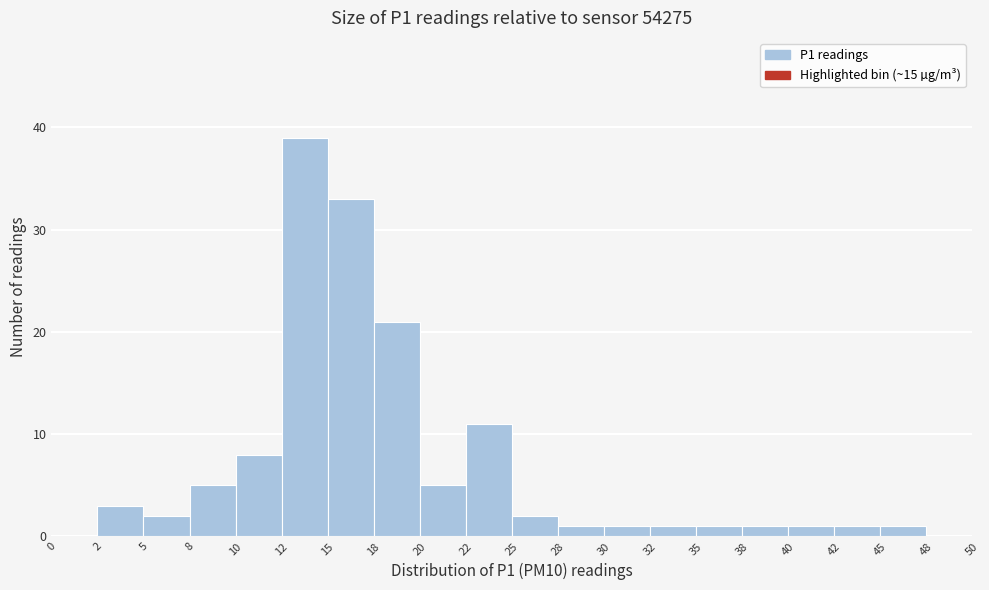

What is the height of the bar covering 18 to 20 on the x-axis? The values are not printed on the chart, so give them approximately, as read against the axis.

21